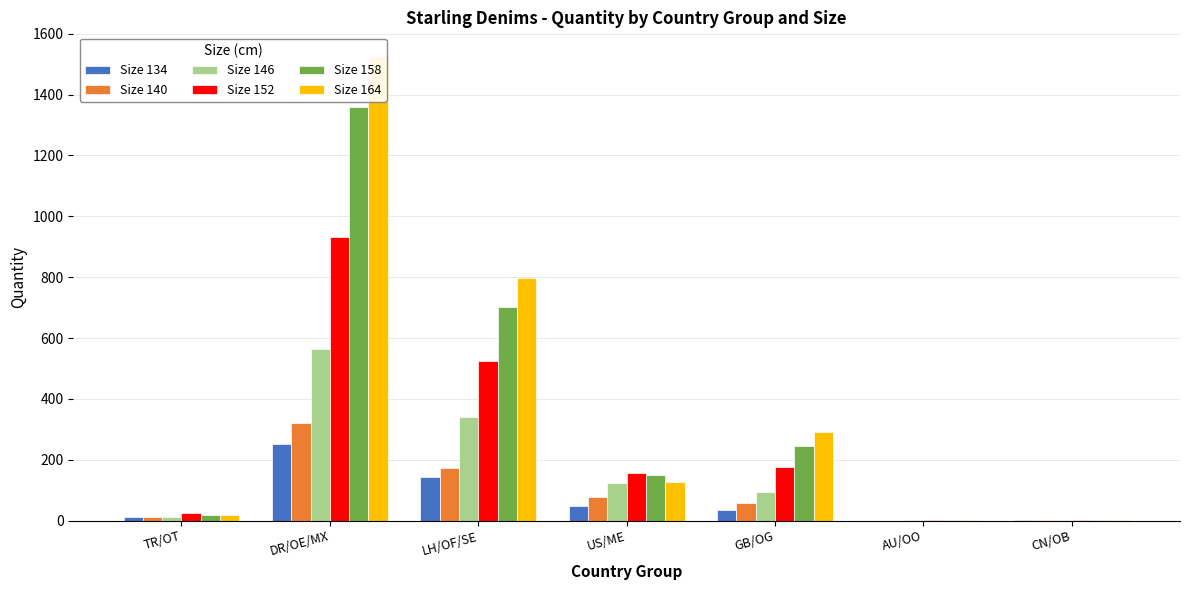

Reading right to left, transcribe all the data shown in this chart.

Size 134: CN/OB=1	AU/OO=0	GB/OG=35	US/ME=47	LH/OF/SE=142	DR/OE/MX=251	TR/OT=11
Size 140: CN/OB=1	AU/OO=0	GB/OG=58	US/ME=78	LH/OF/SE=174	DR/OE/MX=322	TR/OT=11
Size 146: CN/OB=1	AU/OO=1	GB/OG=94	US/ME=124	LH/OF/SE=339	DR/OE/MX=564	TR/OT=11
Size 152: CN/OB=2	AU/OO=2	GB/OG=175	US/ME=156	LH/OF/SE=525	DR/OE/MX=931	TR/OT=24
Size 158: CN/OB=2	AU/OO=2	GB/OG=246	US/ME=149	LH/OF/SE=701	DR/OE/MX=1360	TR/OT=19
Size 164: CN/OB=1	AU/OO=3	GB/OG=292	US/ME=127	LH/OF/SE=796	DR/OE/MX=1528	TR/OT=19